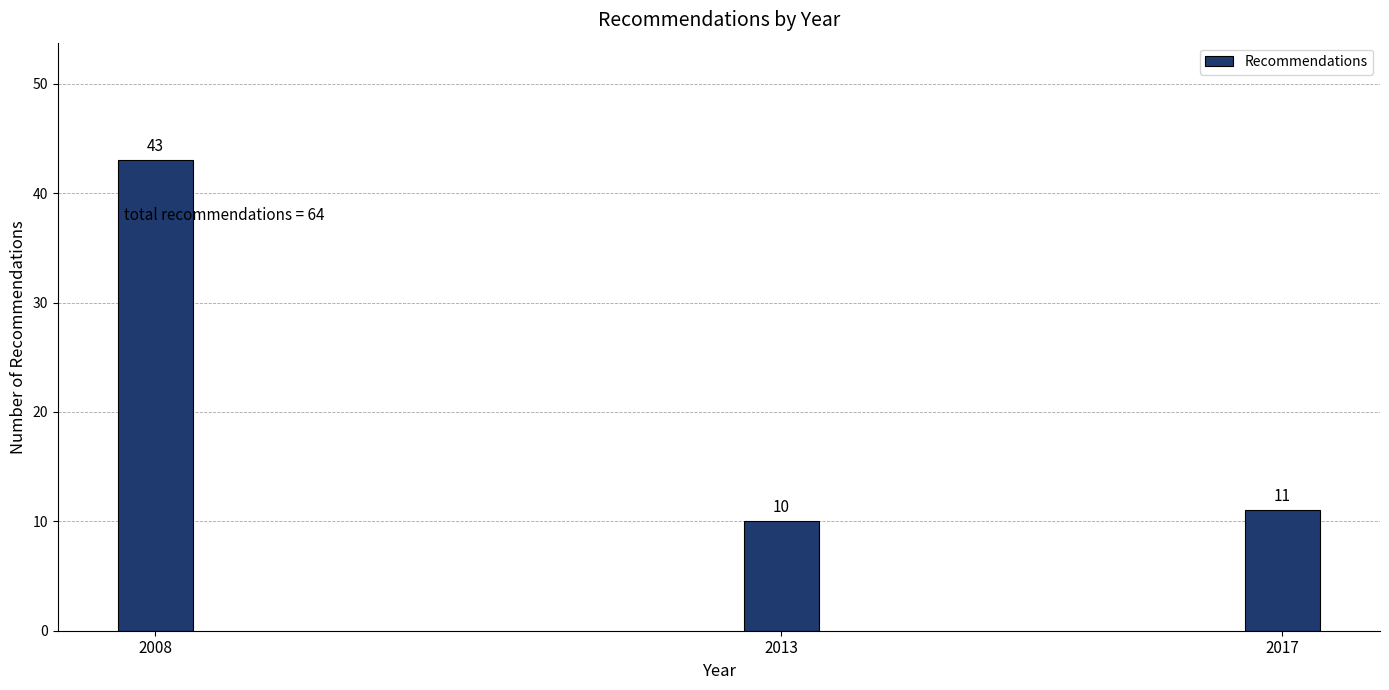

Reading right to left, transcribe all the data shown in this chart.

2017=11	2013=10	2008=43